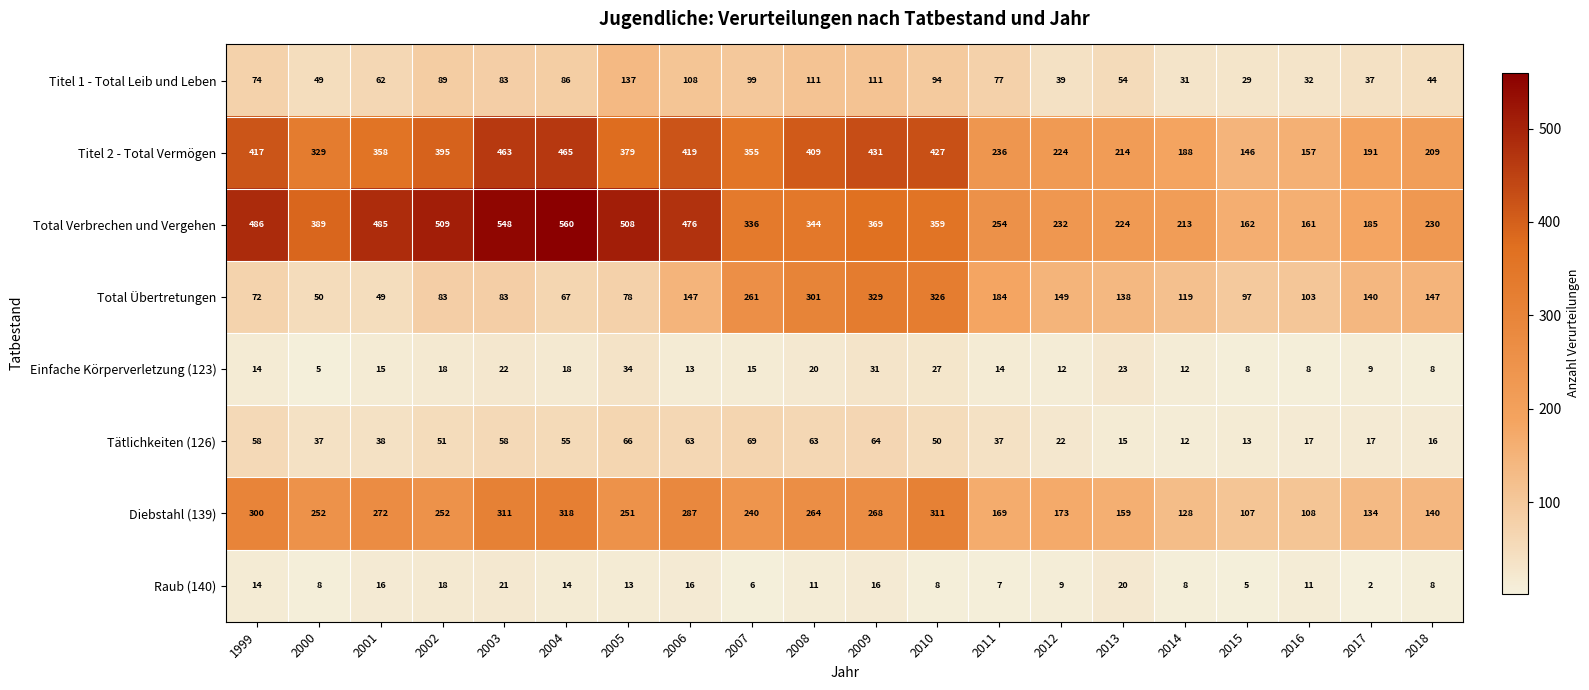

Where does the Titel 2 - Total Vermögen series first go above 358?

1999